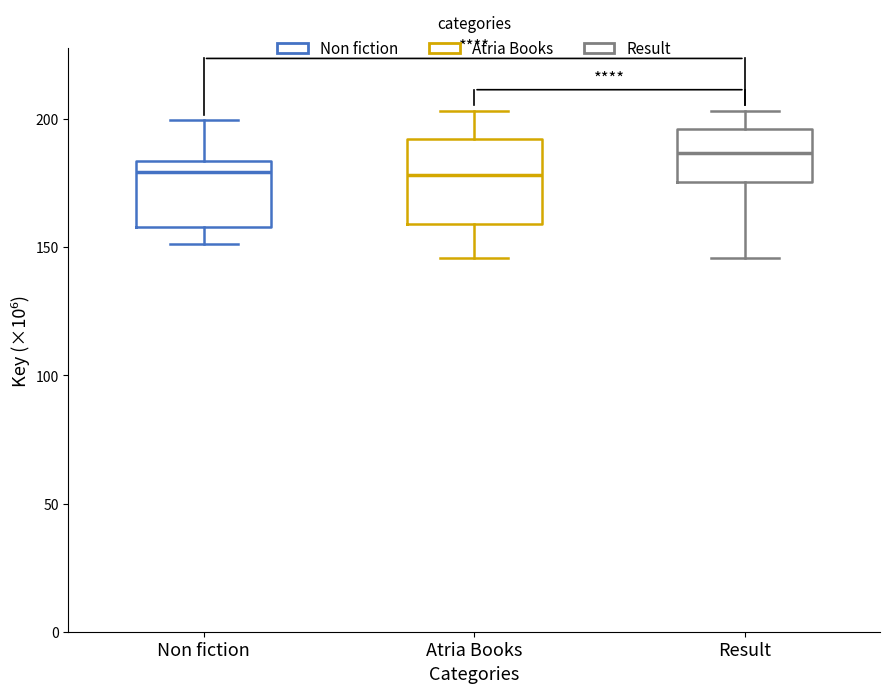

Reading left to right, read every box against the y-axis: the position of its median line, the range the box covers, and the ends of its whiskers. The values are not printed on the chart, so give them approximately, as read against the axis.

Non fiction: median 180, box 160 to 185, whiskers 150 to 200
Atria Books: median 180, box 160 to 190, whiskers 145 to 205
Result: median 185, box 175 to 195, whiskers 145 to 205